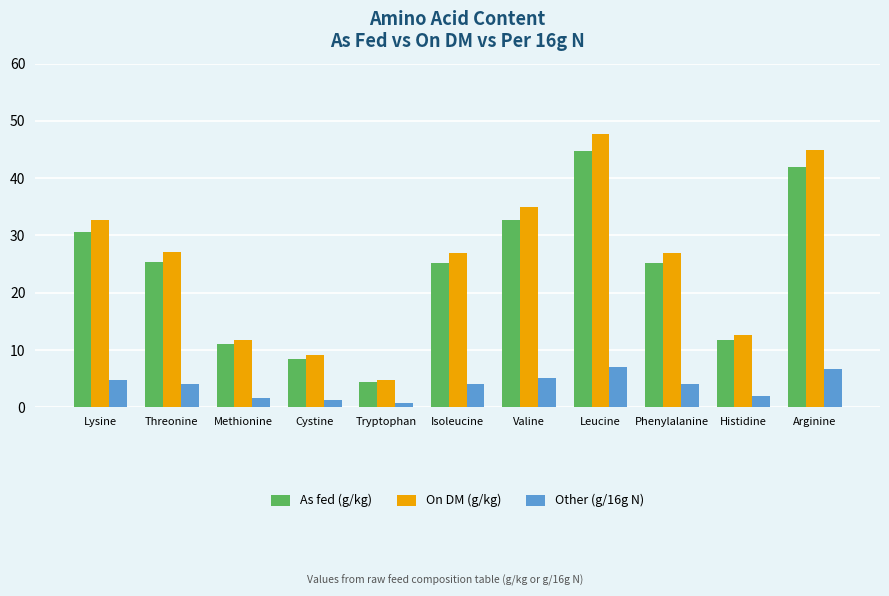

What is the sum of all On DM (g/kg) values?

279.4